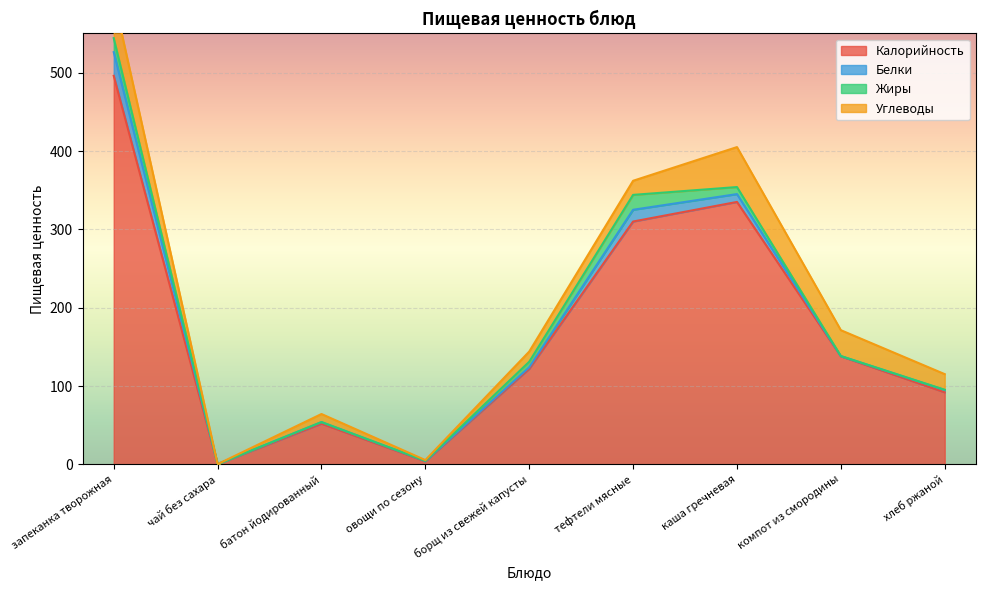

Where is the first local minimum for Углеводы?

чай без сахара